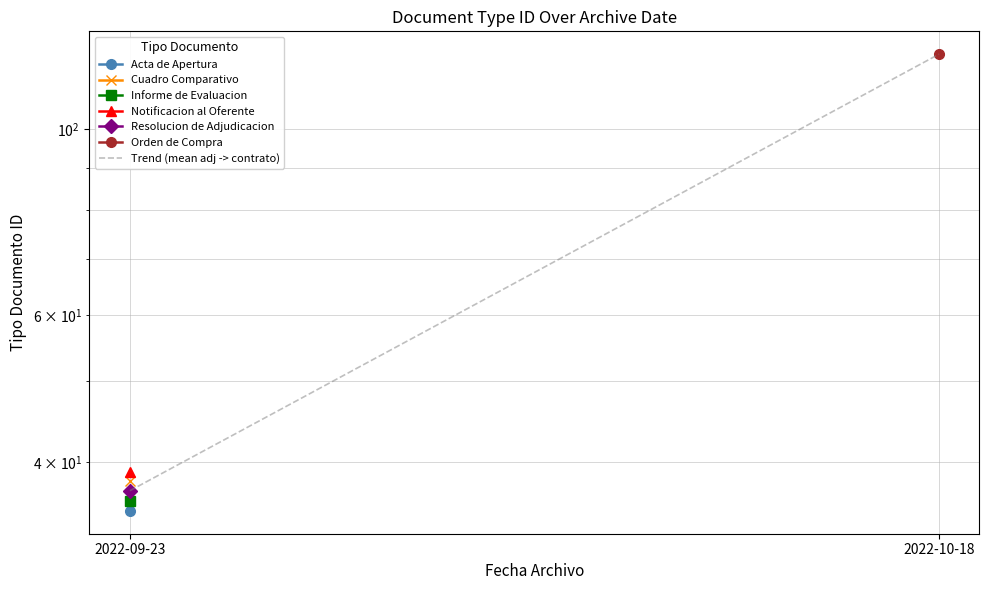

Count the number of data series in this chart.

1